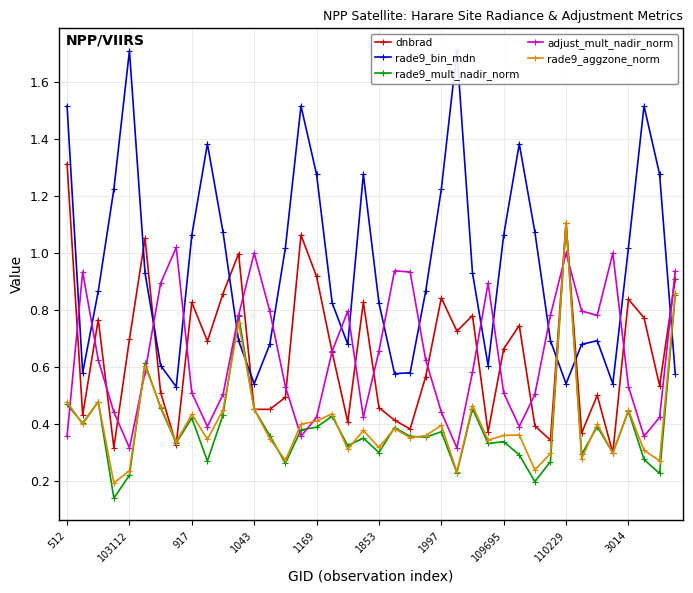

True or false: rade9_mult_nadir_norm has more than 1 points higher than both neighbors.

True